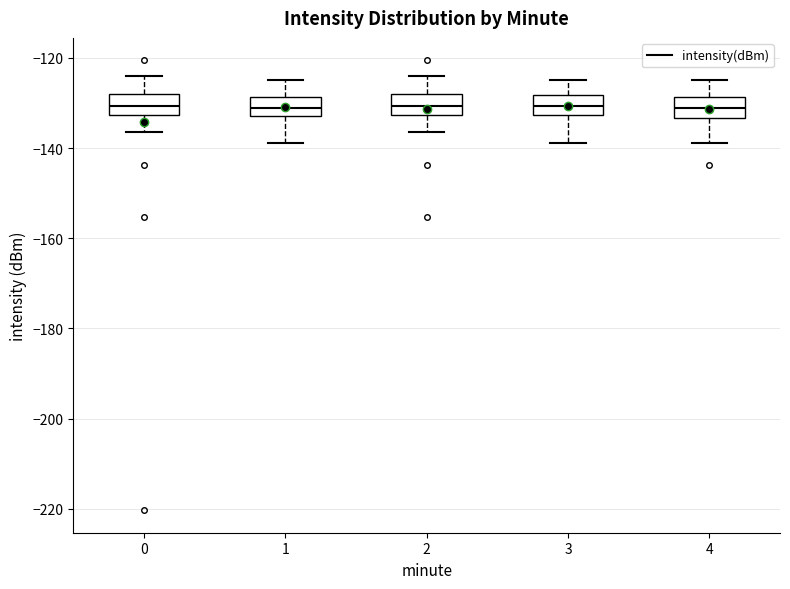

Reading left to right, read every box against the y-axis: the position of its median line, the range the box covers, and the ends of its whiskers. The values are not printed on the chart, so give them approximately, as read against the axis.

0: median -130, box -132 to -128, whiskers -136 to -124
1: median -132 (inside the box), box -132 to -128, whiskers -138 to -124
2: median -130, box -132 to -128, whiskers -136 to -124
3: median -130, box -132 to -128, whiskers -138 to -124
4: median -132, box -134 to -128, whiskers -138 to -124